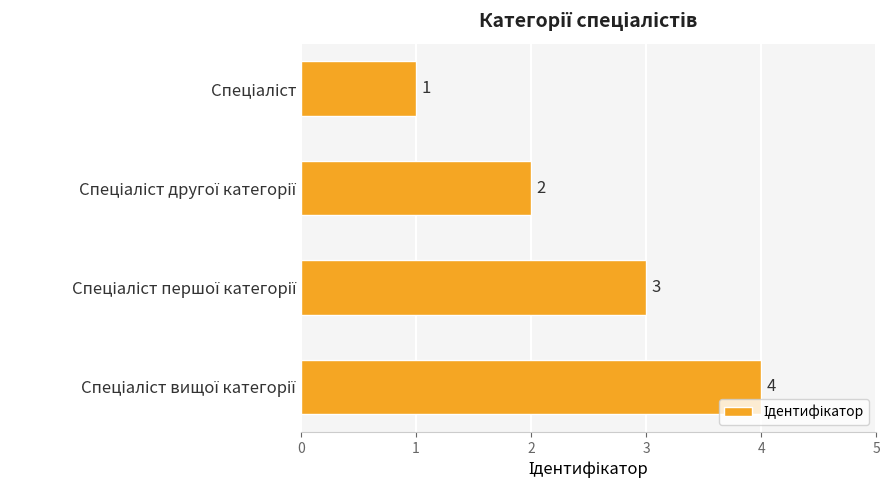

What is the maximum value shown in the chart?

4